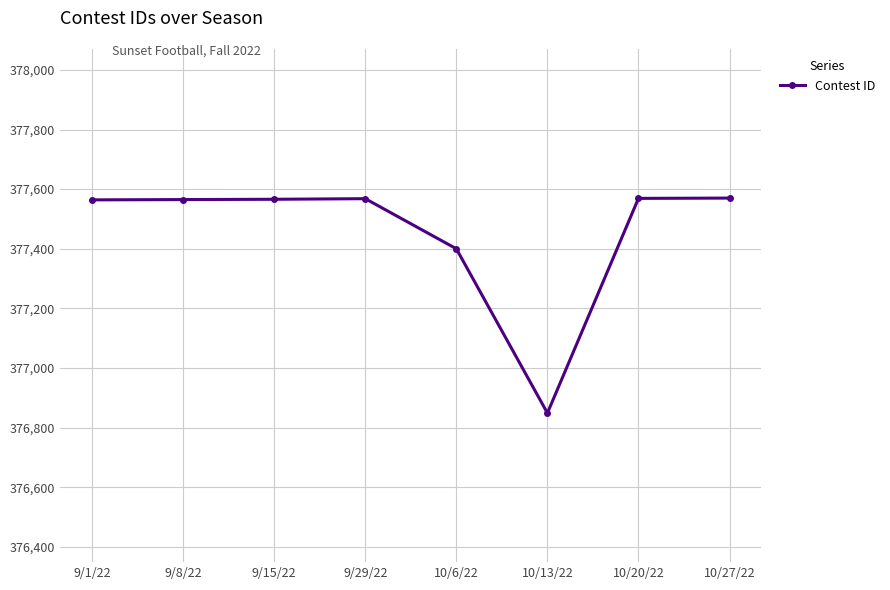

What is the difference between the values at 9/15/22 and 9/8/22?

1